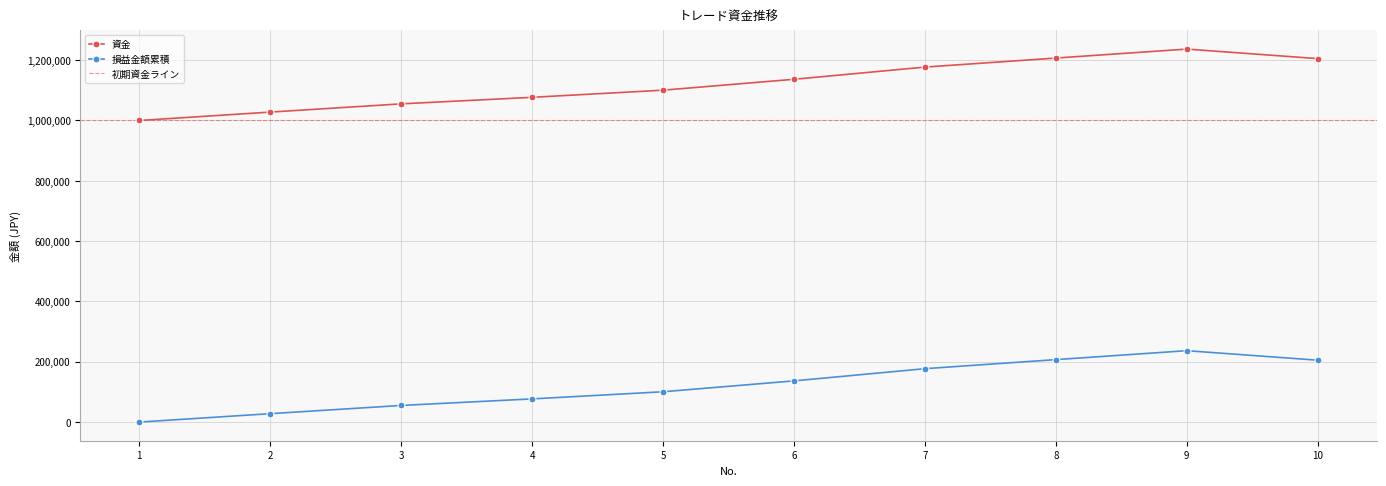

At 10, list the series in order from smallest to largest.

損益金額累積, 資金